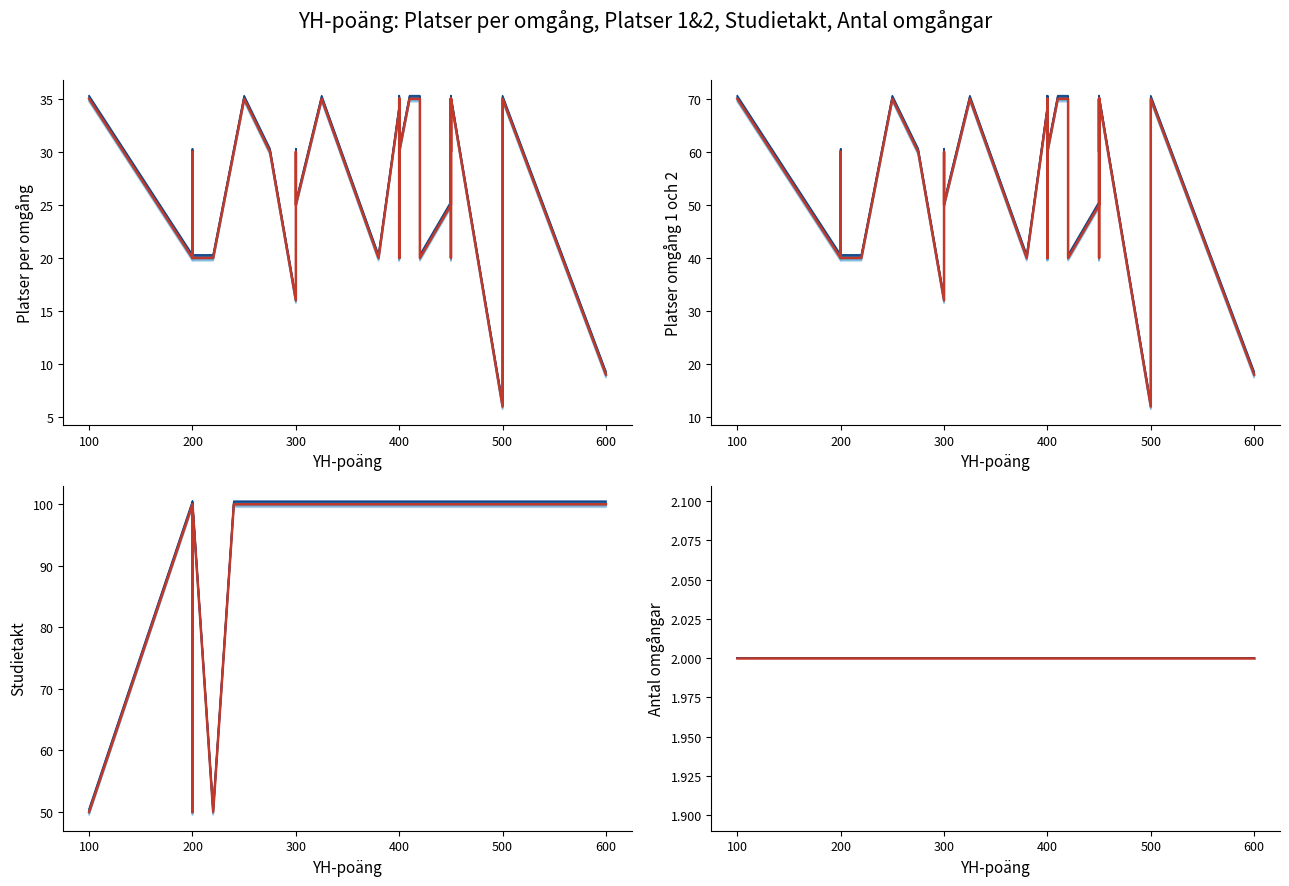

Is this an area chart (filled region under the line)?

No